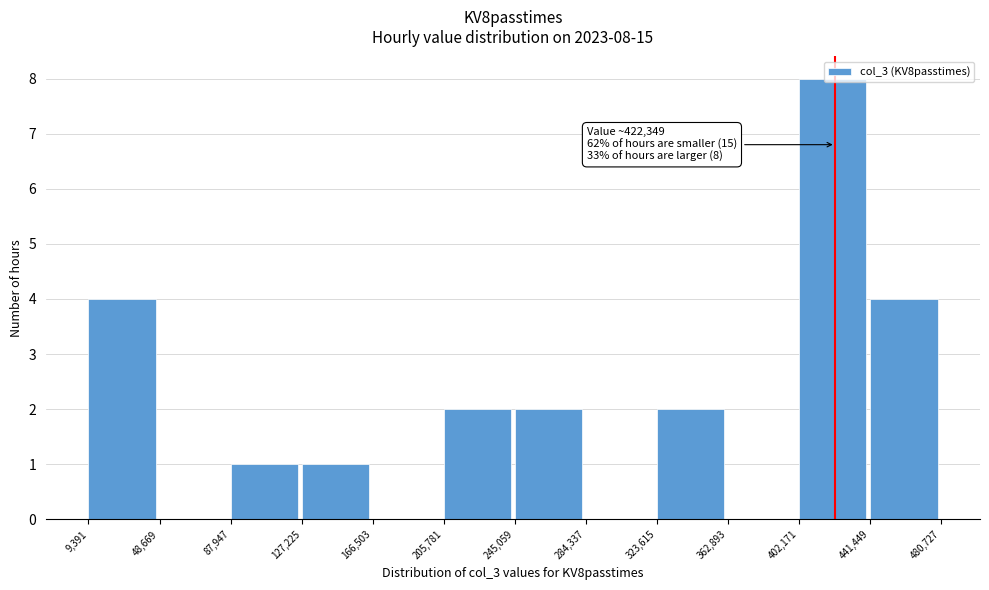

Over which range of the x-axis is the bar tallest?

402,171 to 441,449